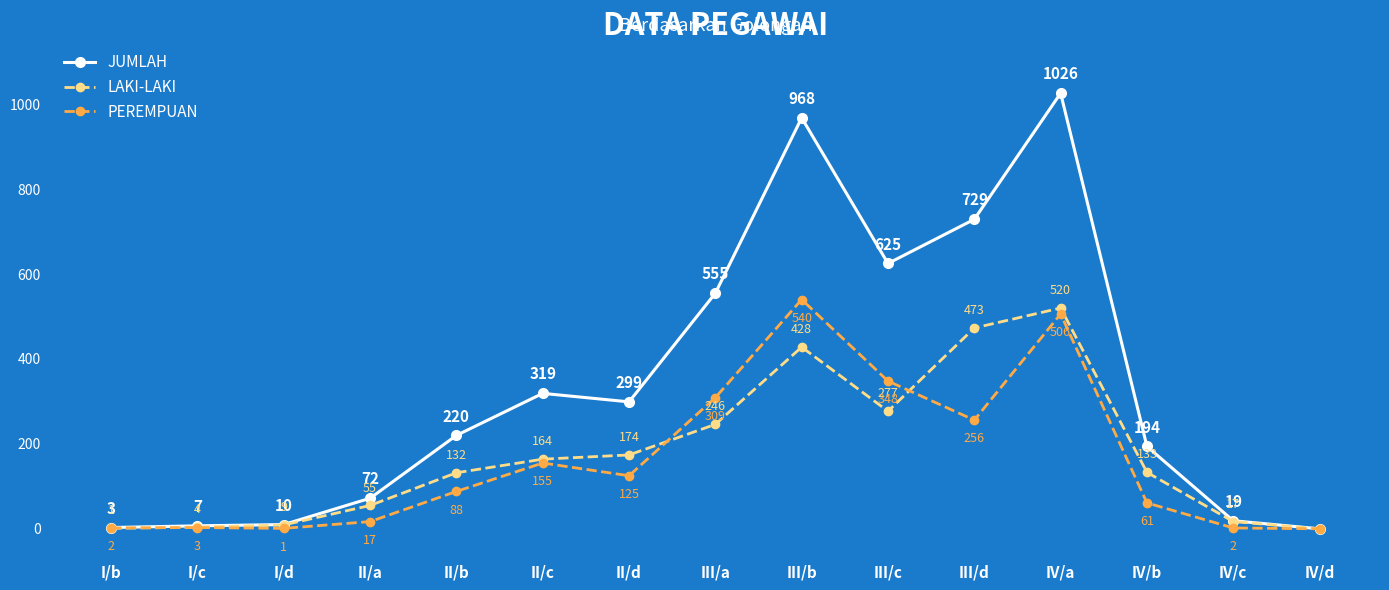

Does the chart have visible grid lines?

No